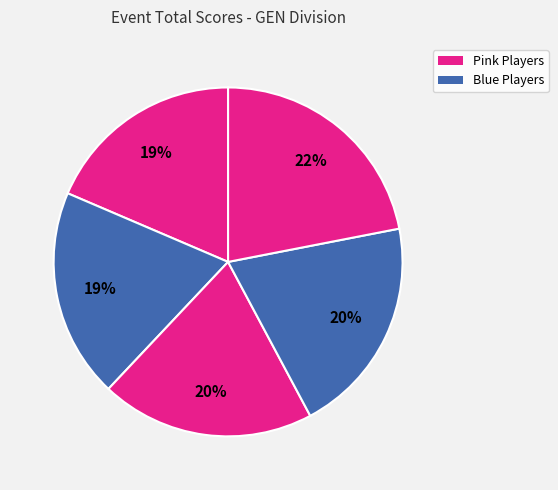

How many slices are in this pie chart?

5